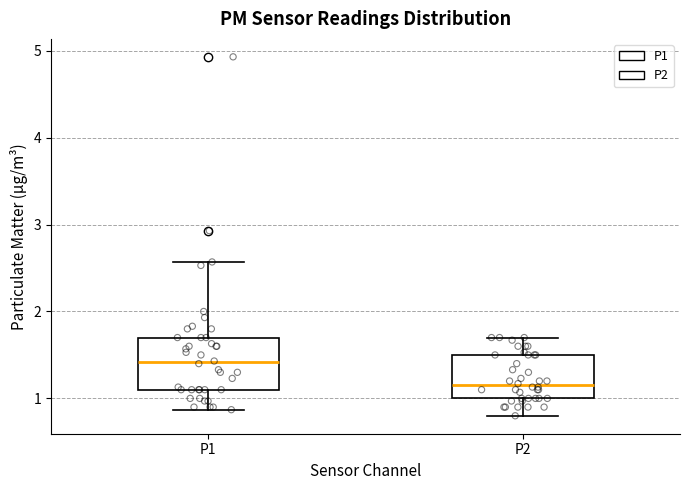

Reading left to right, transcribe this box plot: for each box, give where its median line is, the range the box spans, and where its two whiskers end, as read against the y-axis. The values are not printed on the chart, so give them approximately, as read against the axis.

P1: median 1.4, box 1.1 to 1.7, whiskers 0.9 to 2.6
P2: median 1.2, box 1.0 to 1.5, whiskers 0.8 to 1.7